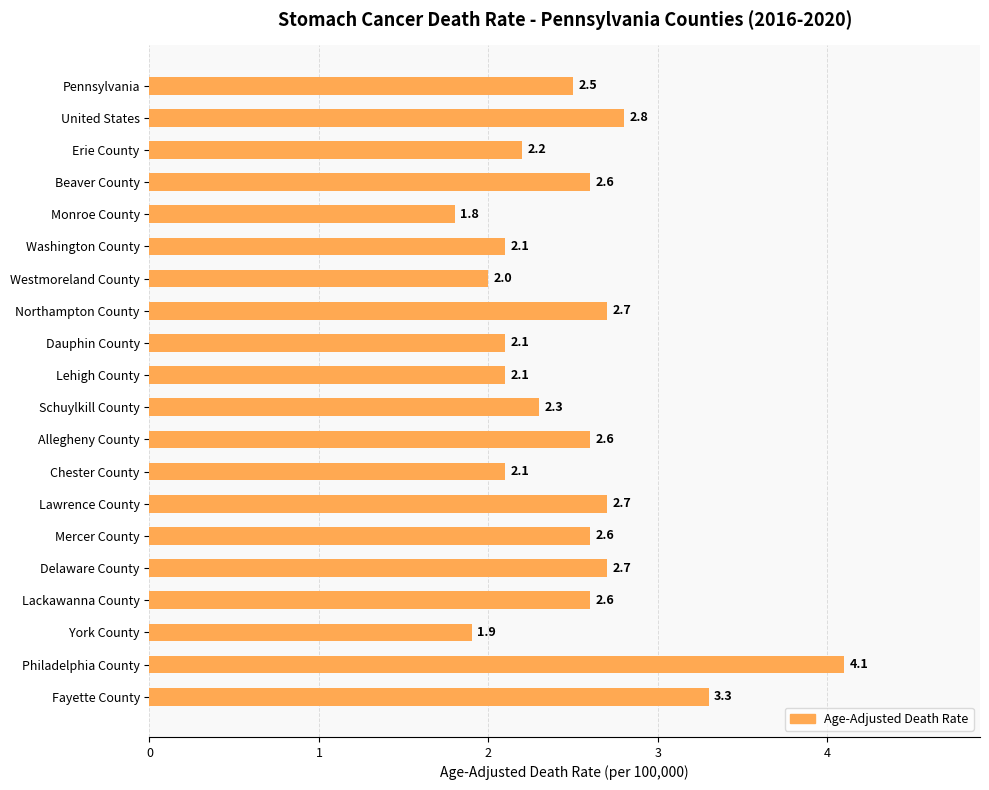

Between Delaware County and Lehigh County, which is larger?

Delaware County